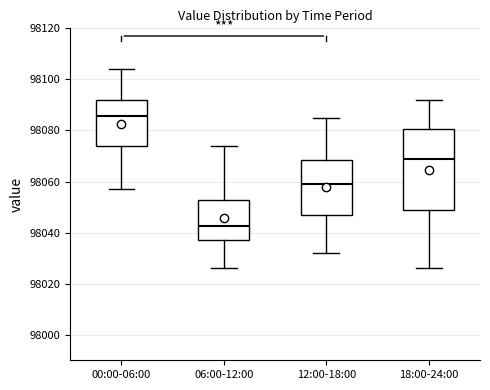

Reading left to right, read every box against the y-axis: the position of its median line, the range the box covers, and the ends of its whiskers. The values are not printed on the chart, so give them approximately, as read against the axis.

00:00-06:00: median 98086, box 98074 to 98092, whiskers 98058 to 98104
06:00-12:00: median 98042, box 98038 to 98052, whiskers 98026 to 98074
12:00-18:00: median 98060, box 98048 to 98068, whiskers 98032 to 98086
18:00-24:00: median 98070, box 98050 to 98080, whiskers 98026 to 98092